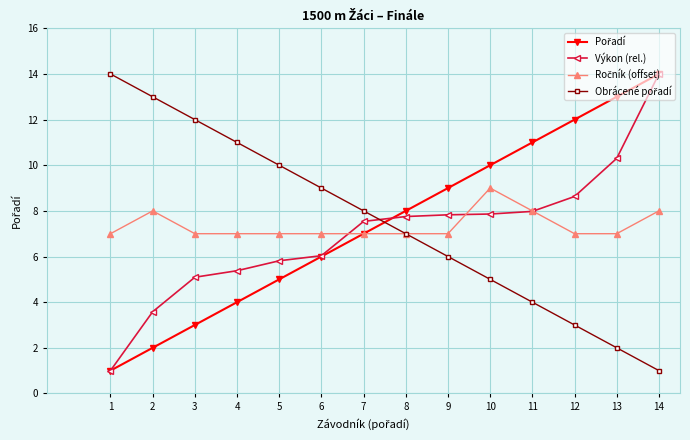

Is it true that Výkon (rel.) equals 9.5 at 4?

False